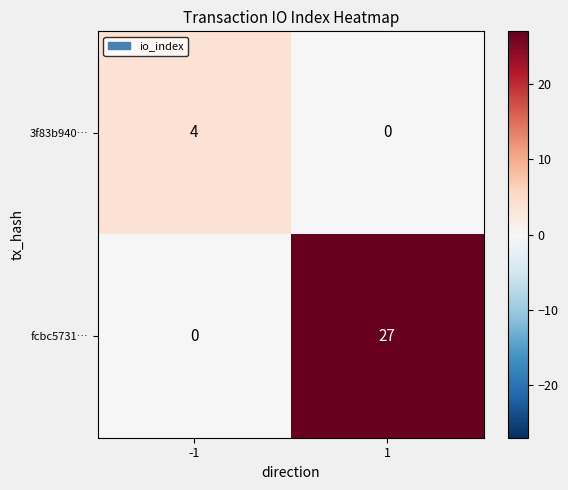

What is the spread (max minus min) of values at 1?

27